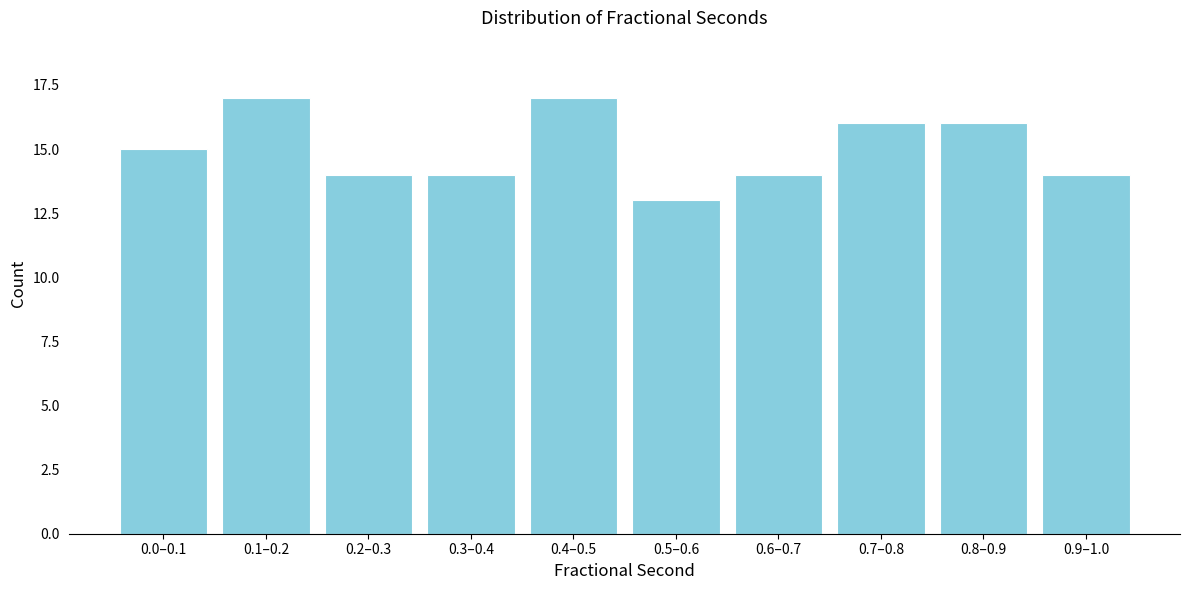

Reading left to right, what are all the values shown in this chart?

15	17	14	14	17	13	14	16	16	14